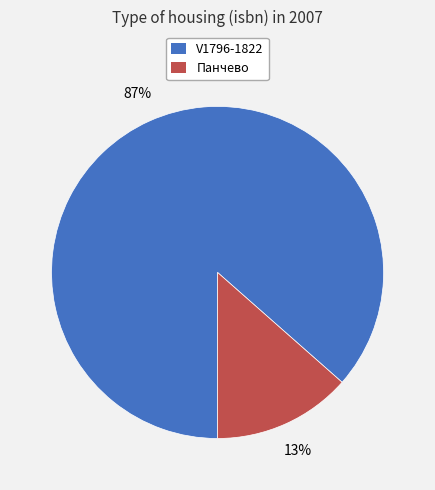

To the nearest percent, what percentage of the pie is V1796-1822?

87%